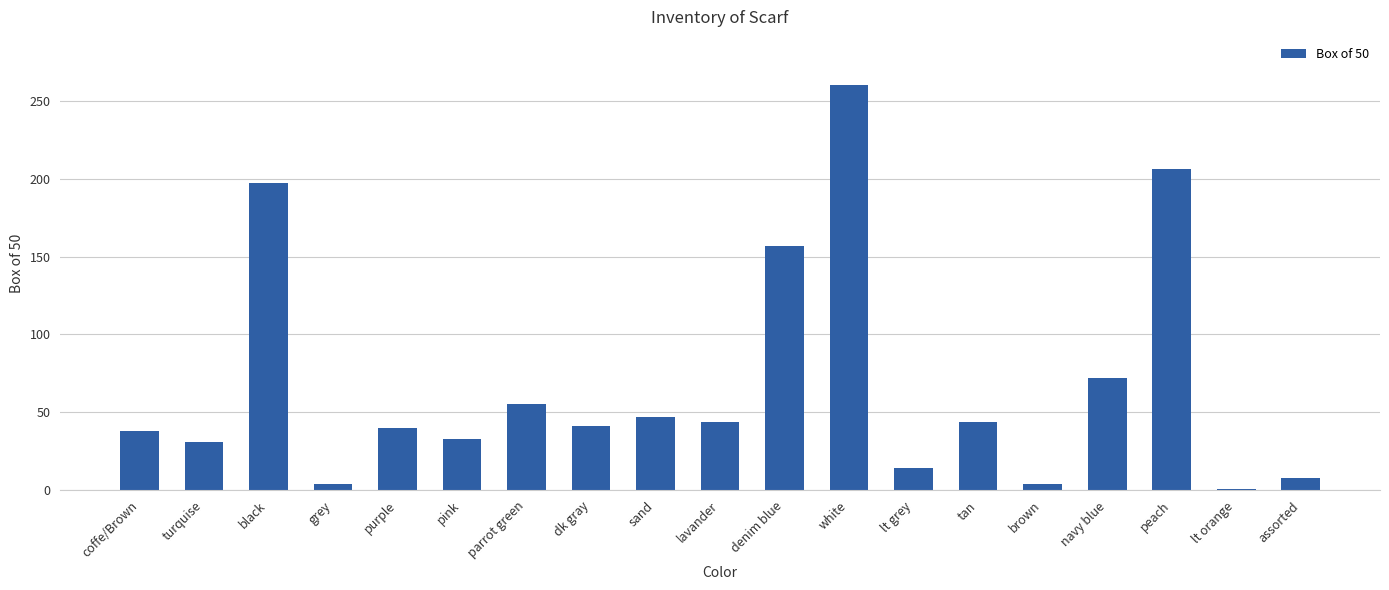

At which category does the chart reach its peak across all series?

white